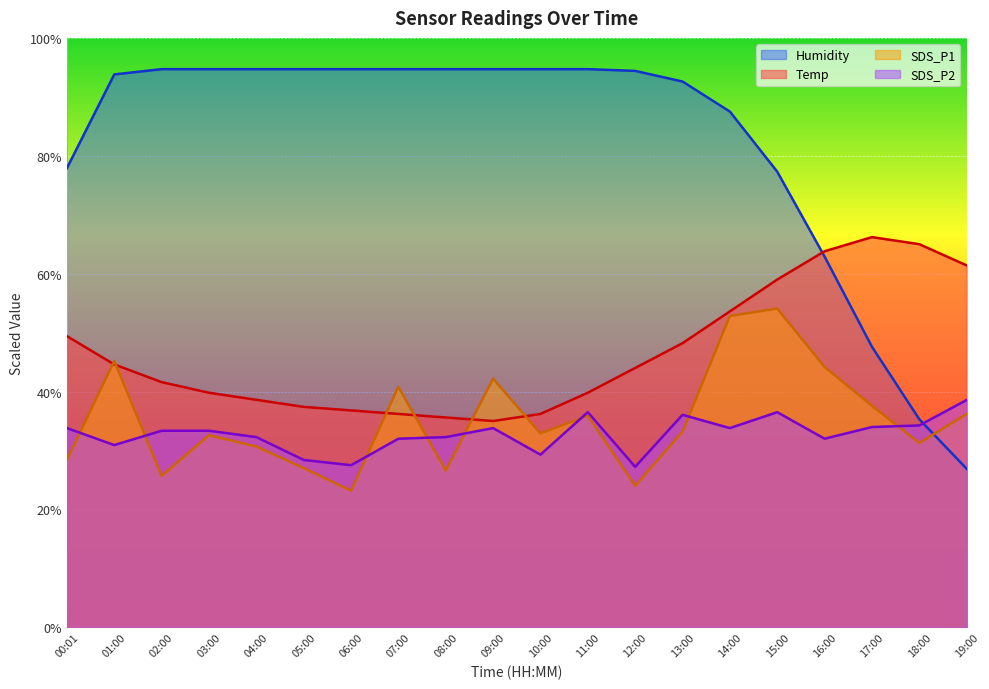

Which series has the largest total across all categories?

Humidity